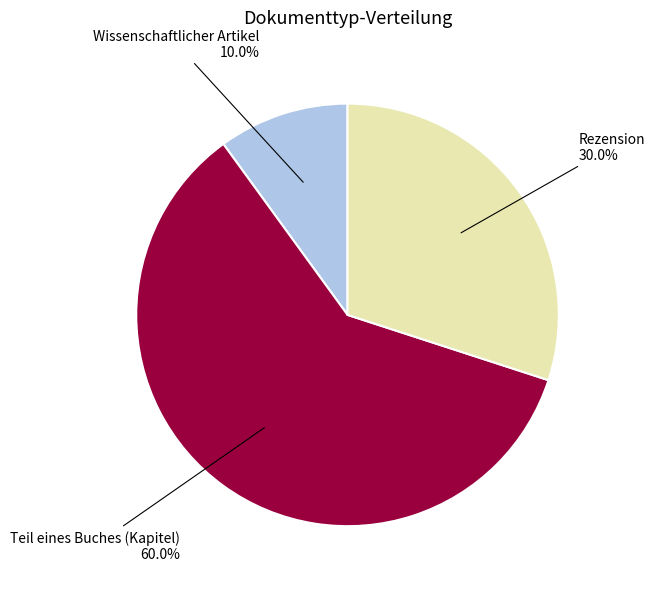

Is there any slice that represents more than half of the pie?

Yes